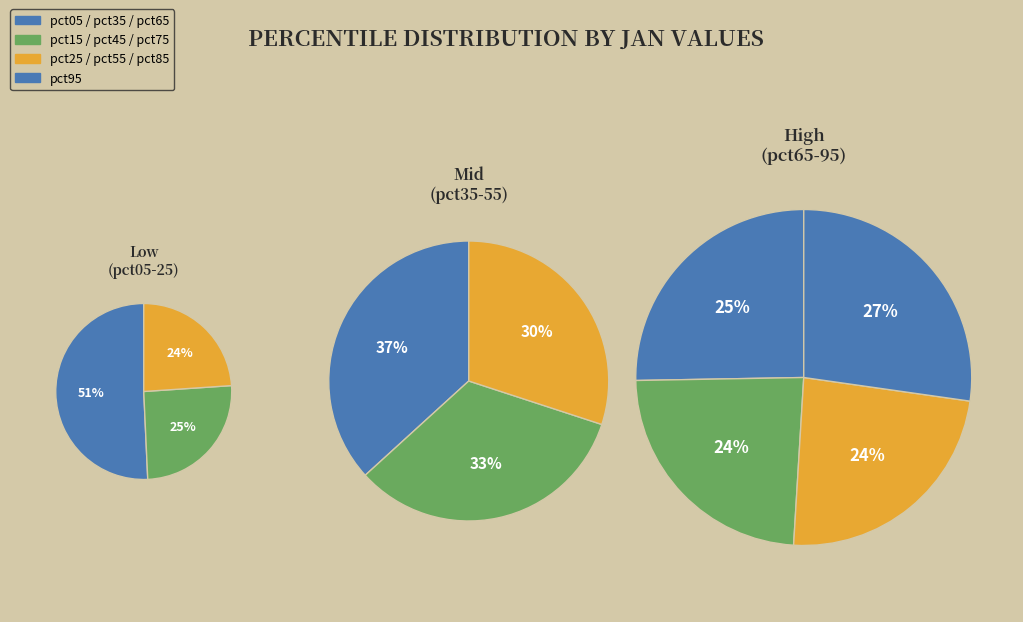

Count the number of slices in the pie.

10